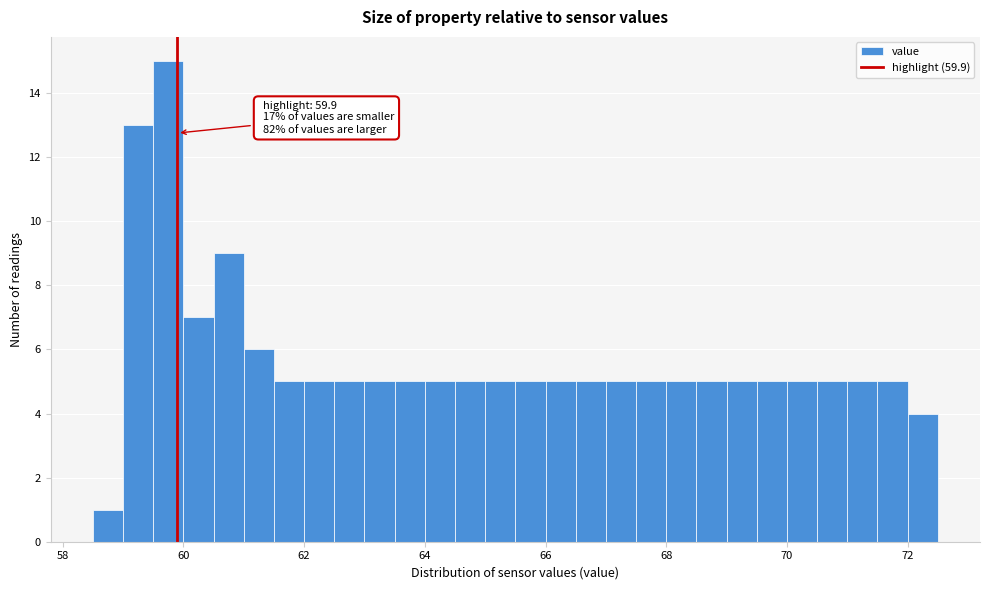

Around what value on the x-axis is the tallest bar? Give the approximate position of its centre, as read against the axis.

59.8